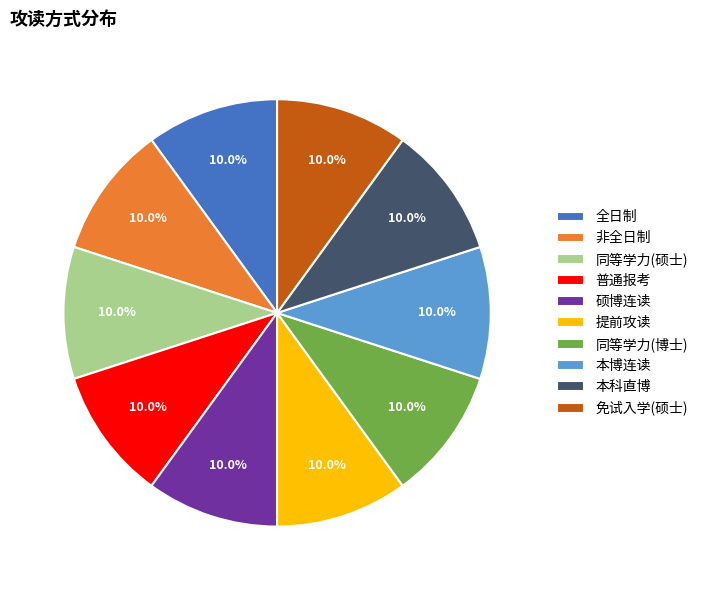

What is the ratio of the value at 提前攻读 to the value at 同等学力(硕士)?

1.0